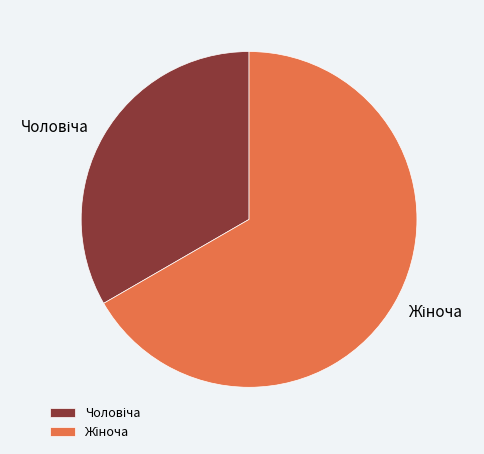

Is there a majority slice in this chart?

Yes